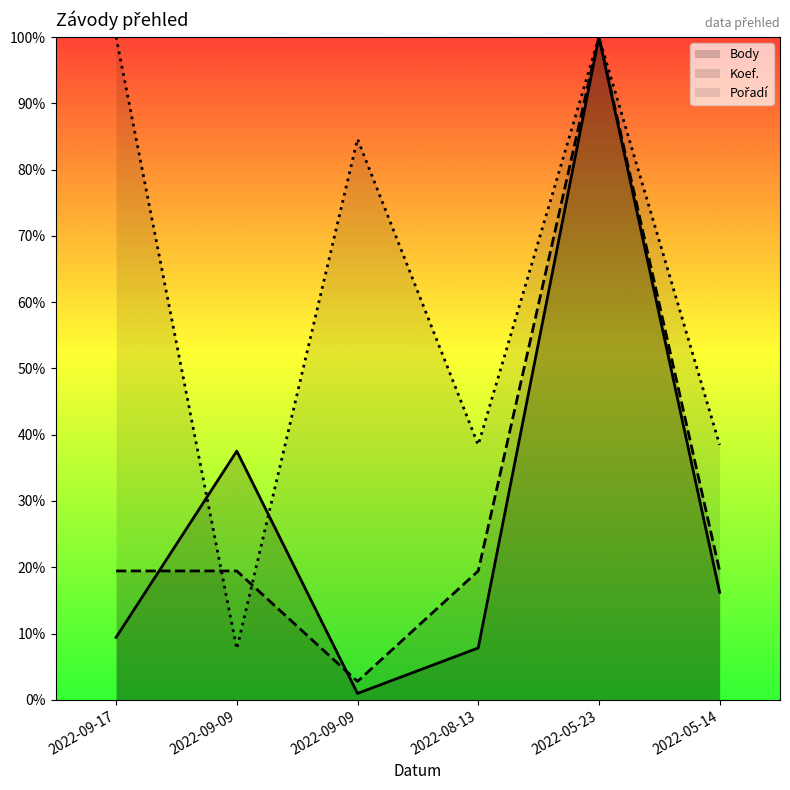

How many categories are shown in the chart?

6